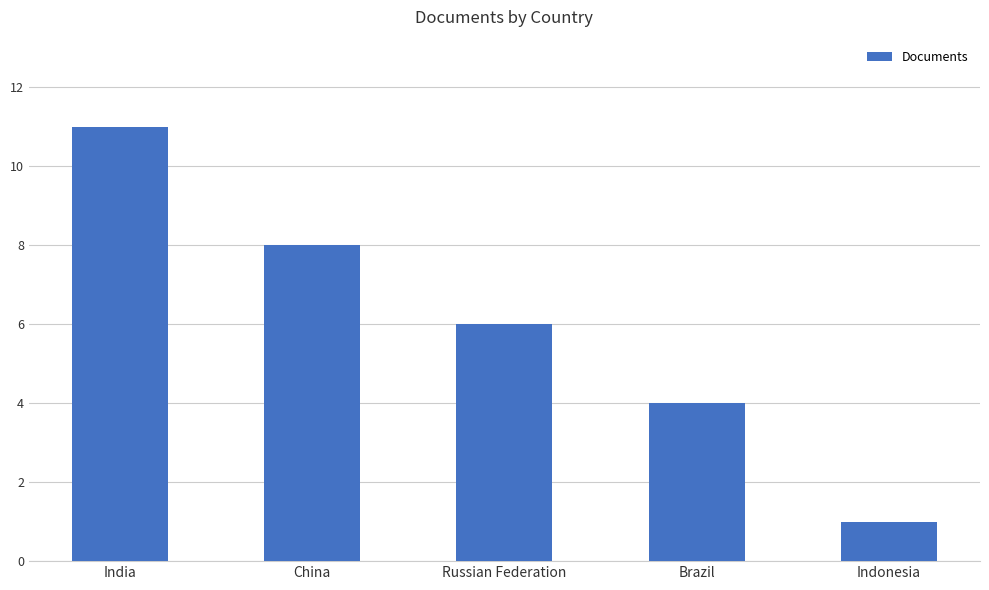

Count the number of categories in the chart.

5